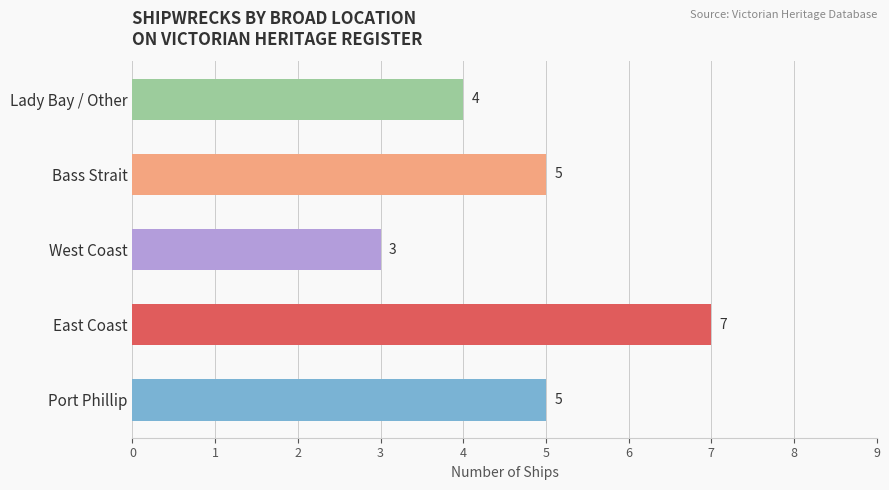

What is the minimum value shown in the chart?

3